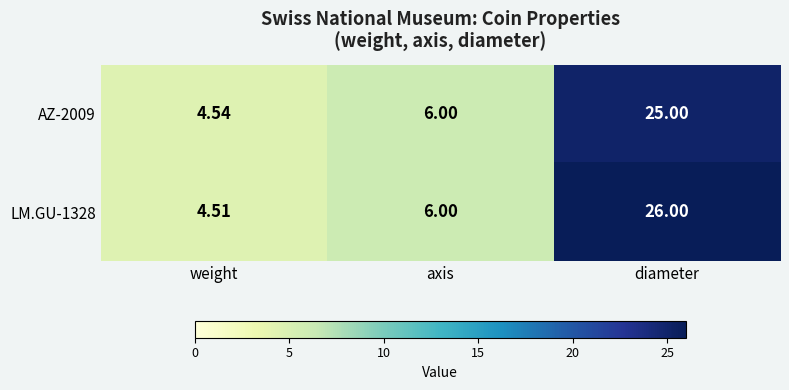

Rank the categories by AZ-2009 value from highest to lowest.

diameter, axis, weight